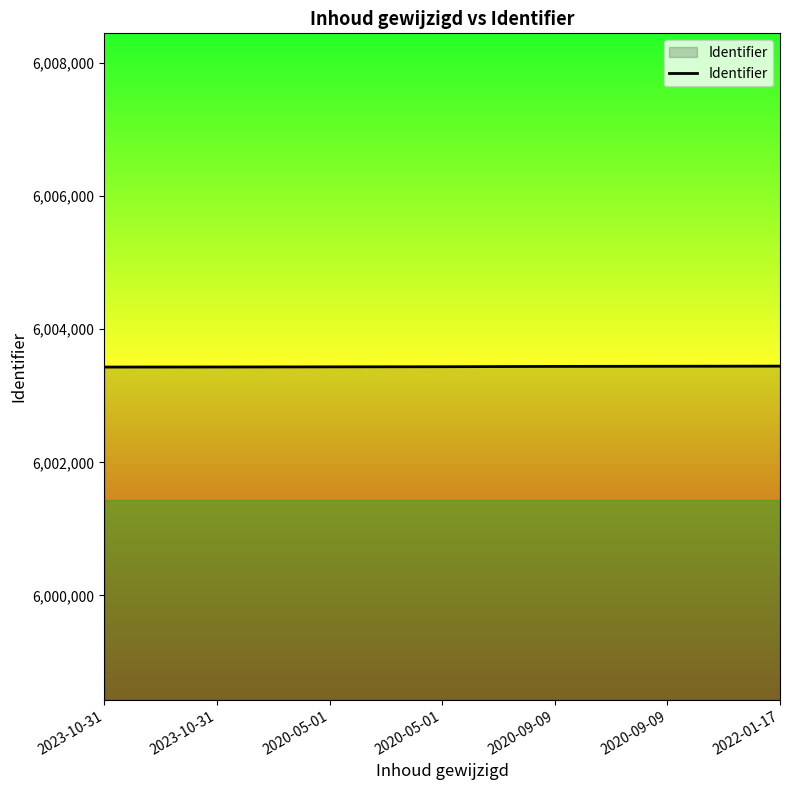

How many lines are shown in the chart?

1